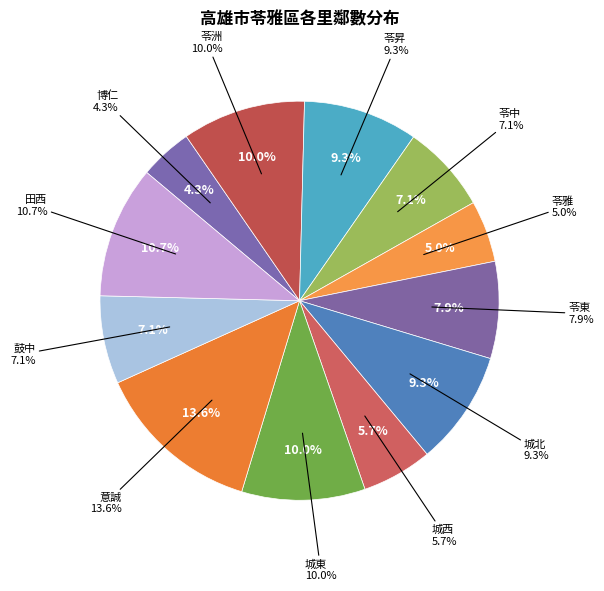

To the nearest percent, what portion does 意誠 represent?

14%